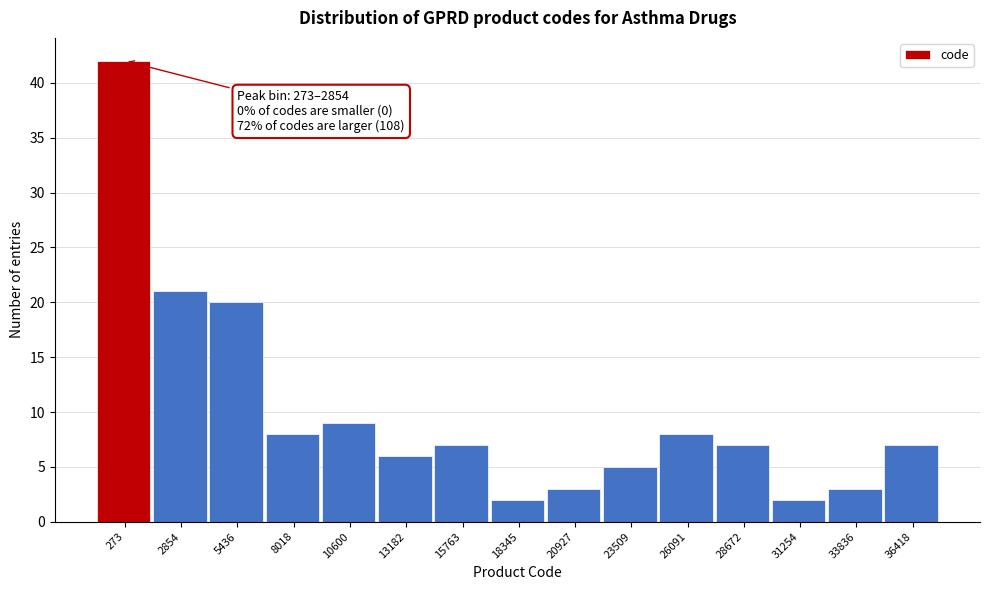

Reading left to right, transcribe all the data shown in this chart.

273=42	2854=21	5436=20	8018=8	10600=9	13182=6	15763=7	18345=2	20927=3	23509=5	26091=8	28672=7	31254=2	33836=3	36418=7